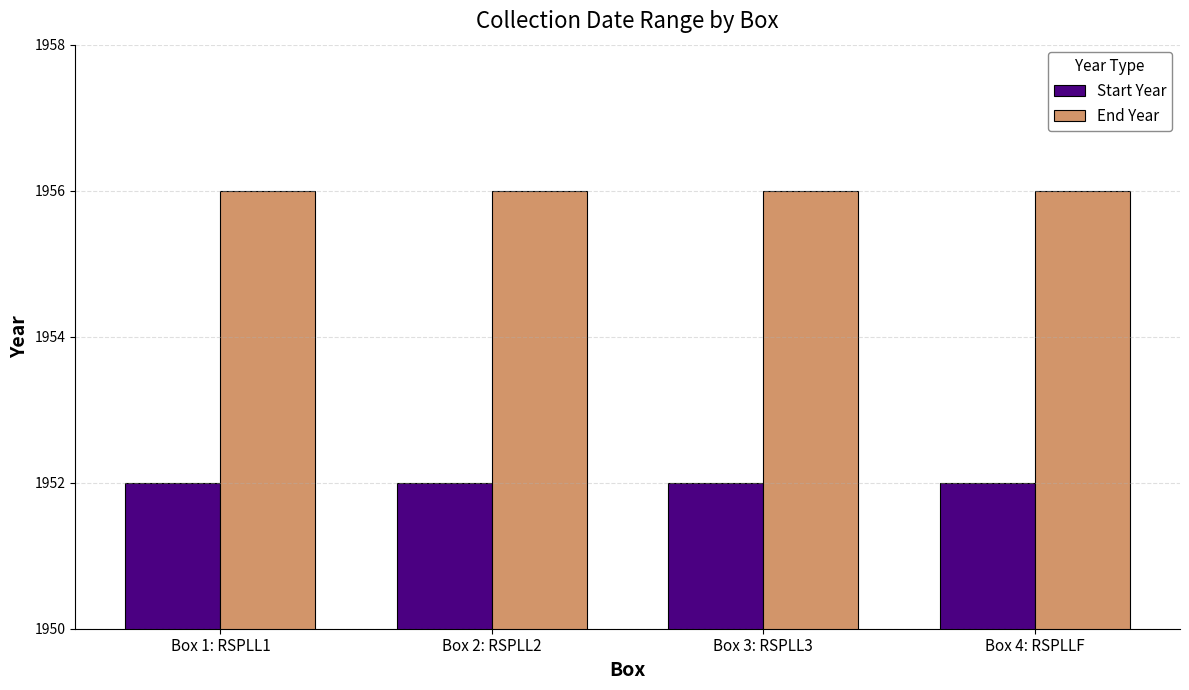

Is the value of Start Year at Box 3: RSPLL3 greater than the value of End Year at Box 3: RSPLL3?

No